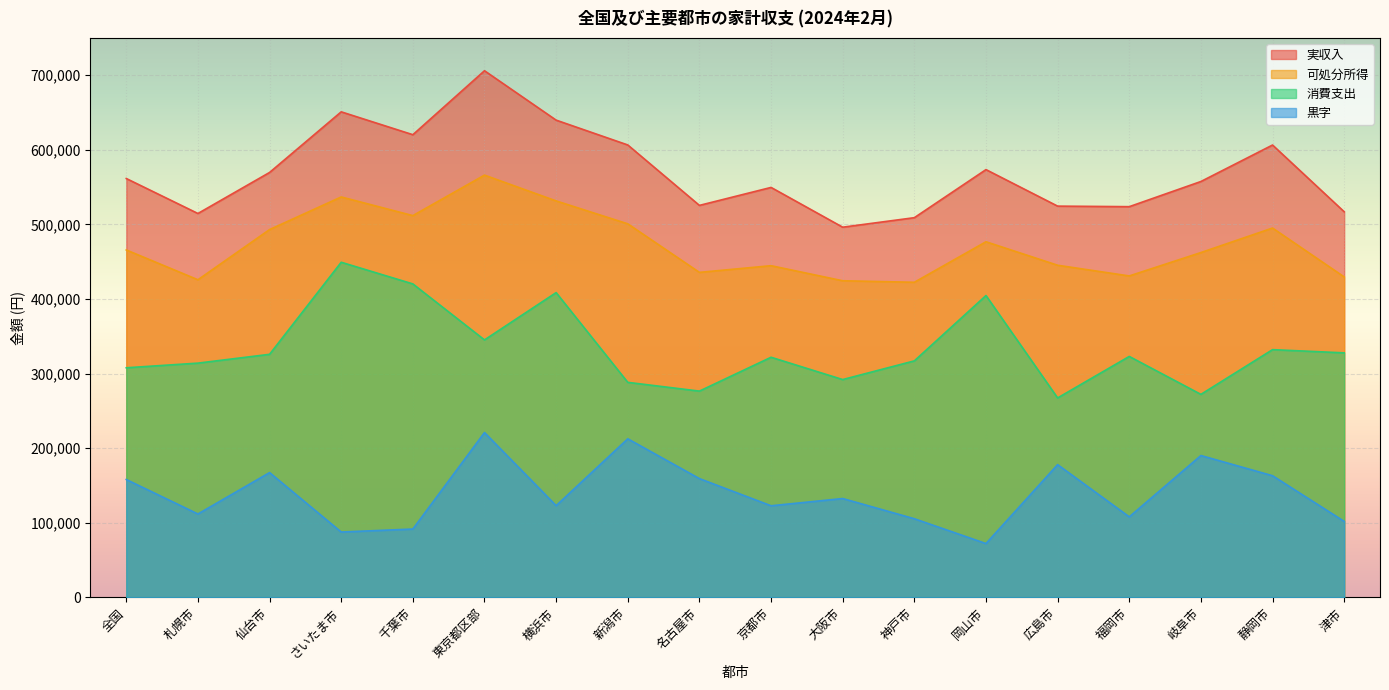

What is the minimum value shown in the chart?

72091